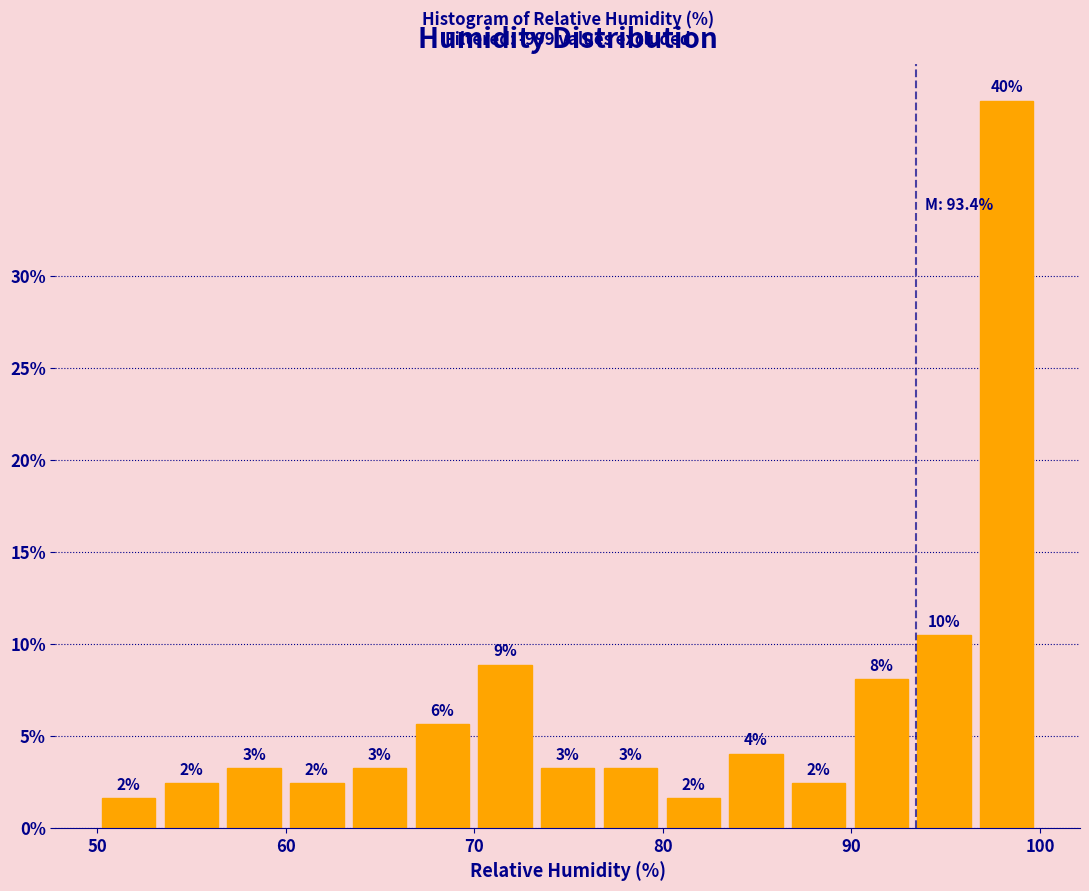

Around what value on the x-axis is the tallest bar? Give the approximate position of its centre, as read against the axis.

98